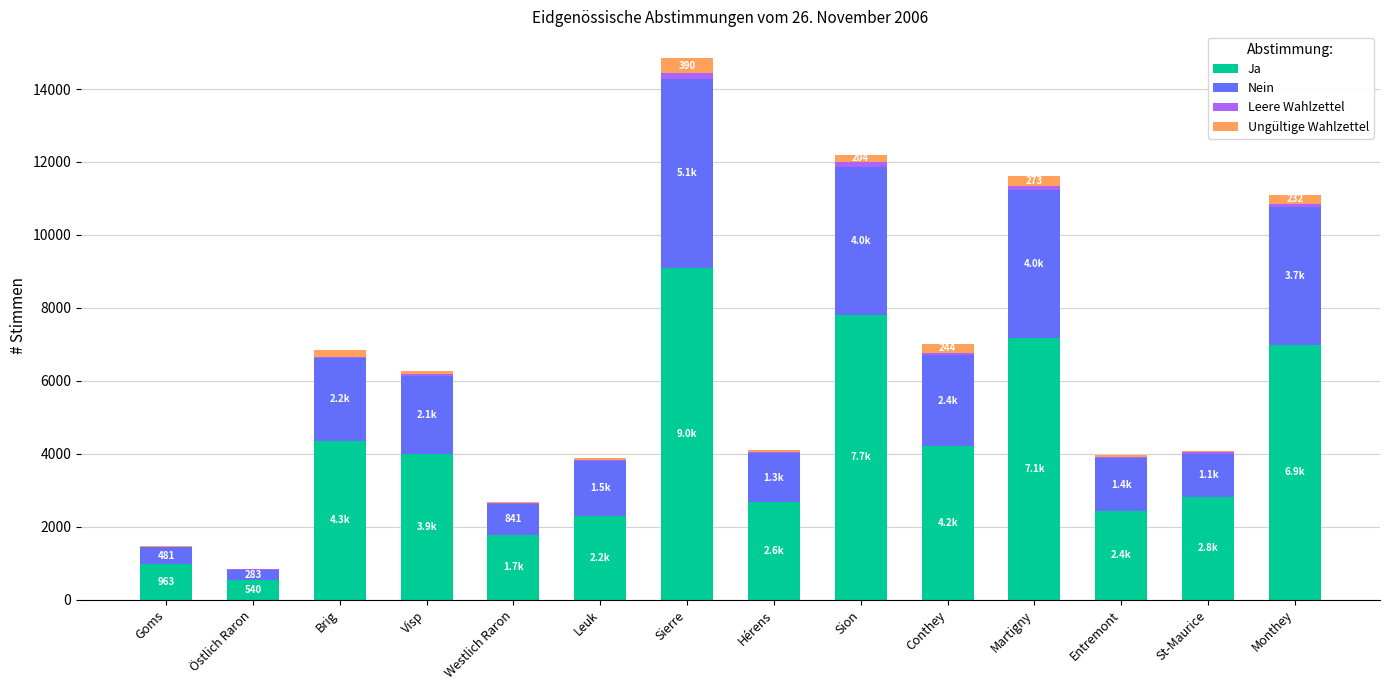

Count the number of categories in the chart.

14